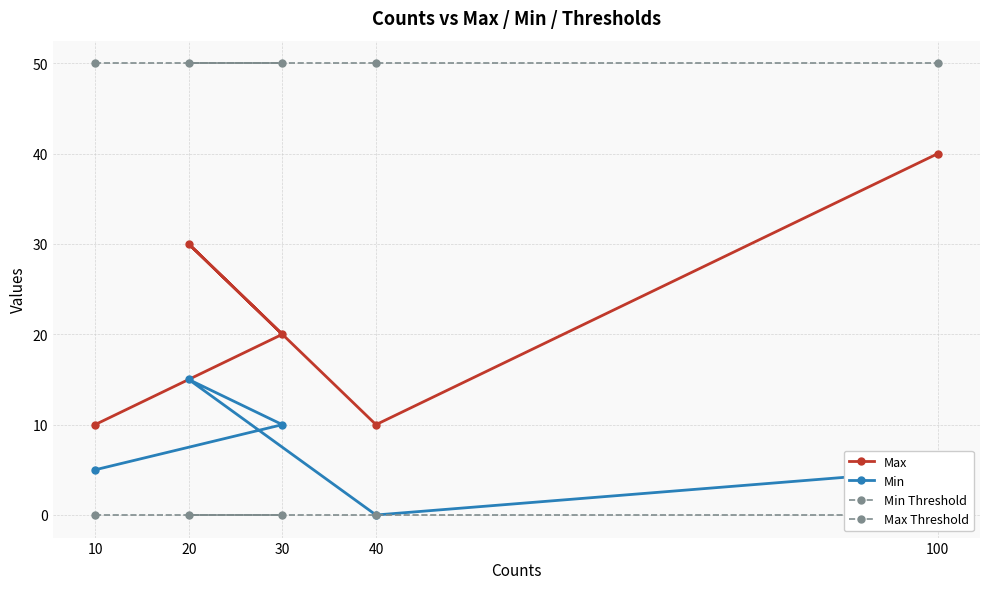

True or false: Min and Max cross at least once.

False